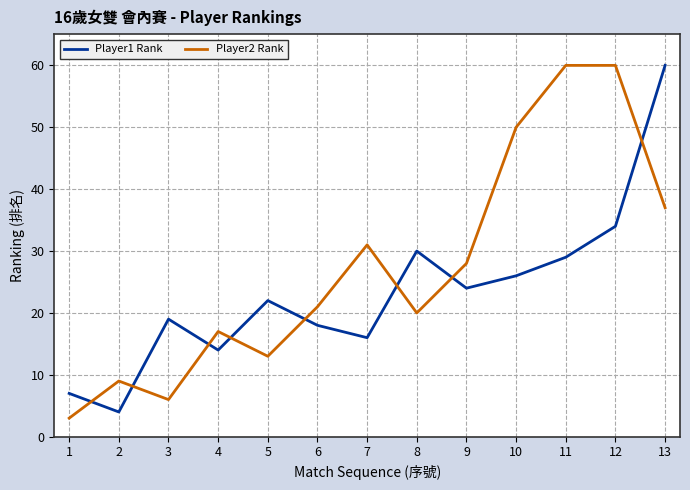

How many intersections are there between Player2 Rank and Player1 Rank?

8